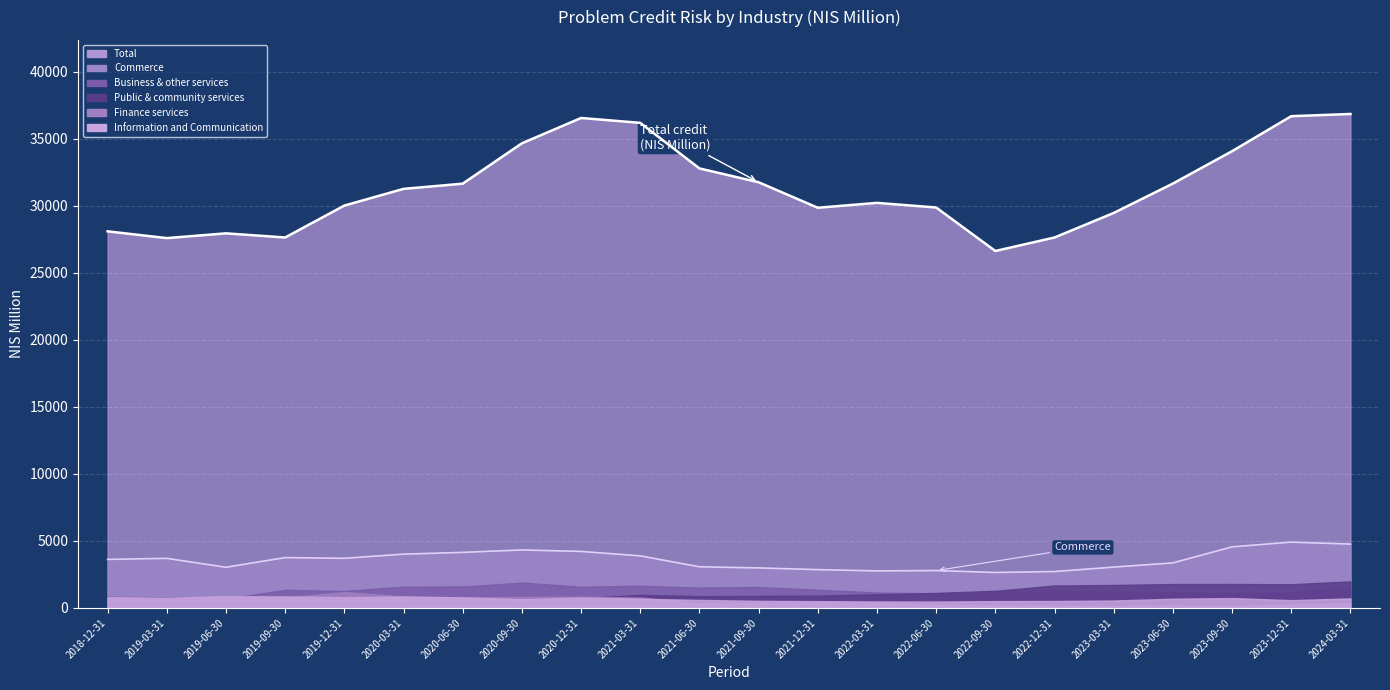

The value of Finance services at 2023-03-31 is 150.8. True or false?

True